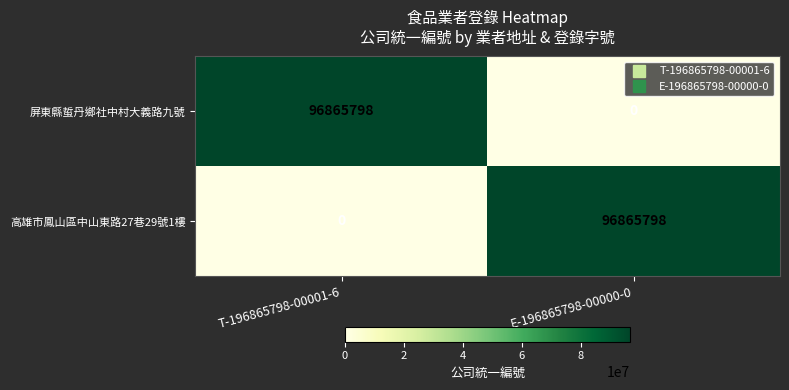

Rank the series at T-196865798-00001-6 from lowest to highest value.

高雄市鳳山區中山東路27巷29號1樓, 屏東縣蜇丹鄉社中村大義路九號